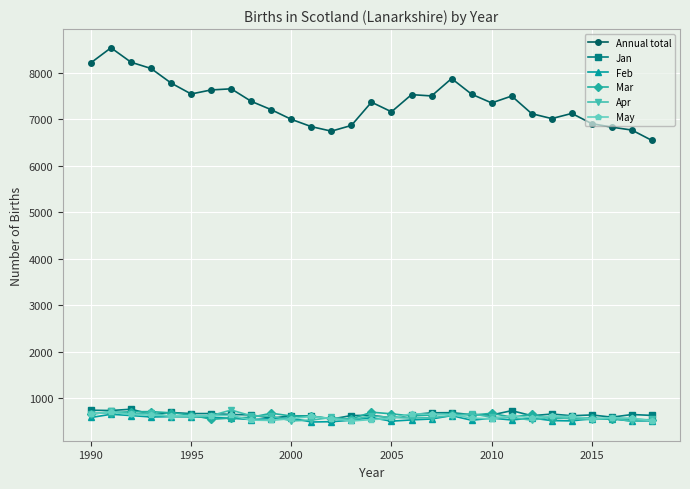

True or false: Apr has more than 1 points higher than both neighbors.

True